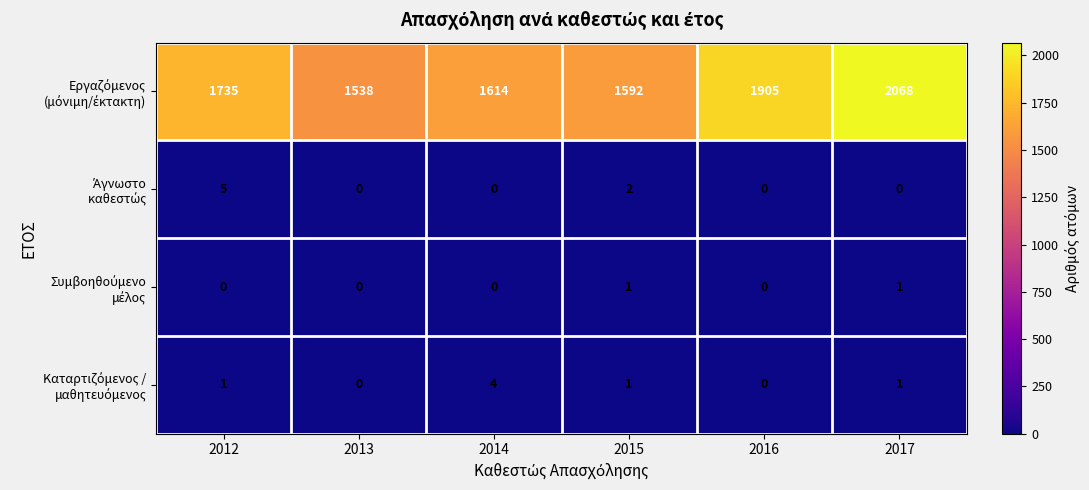

What is the difference between the highest and lowest values at 2015?

1591